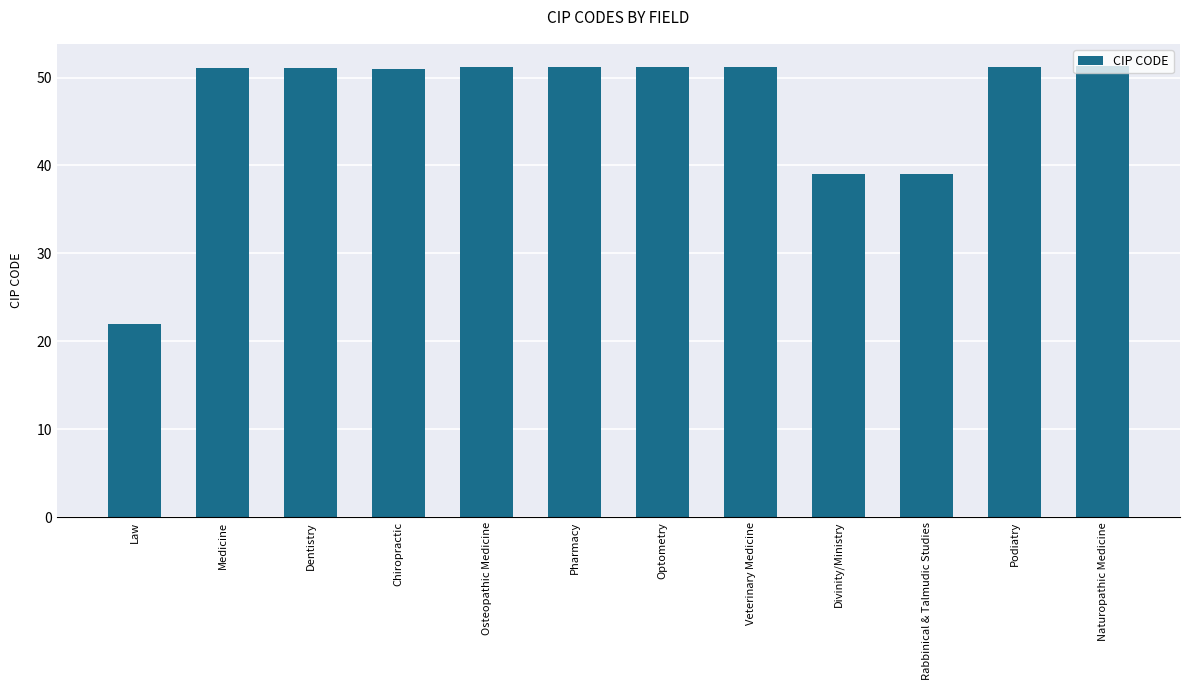

Approximately how many times larger is the value at Divinity/Ministry compared to Pharmacy?

0.8